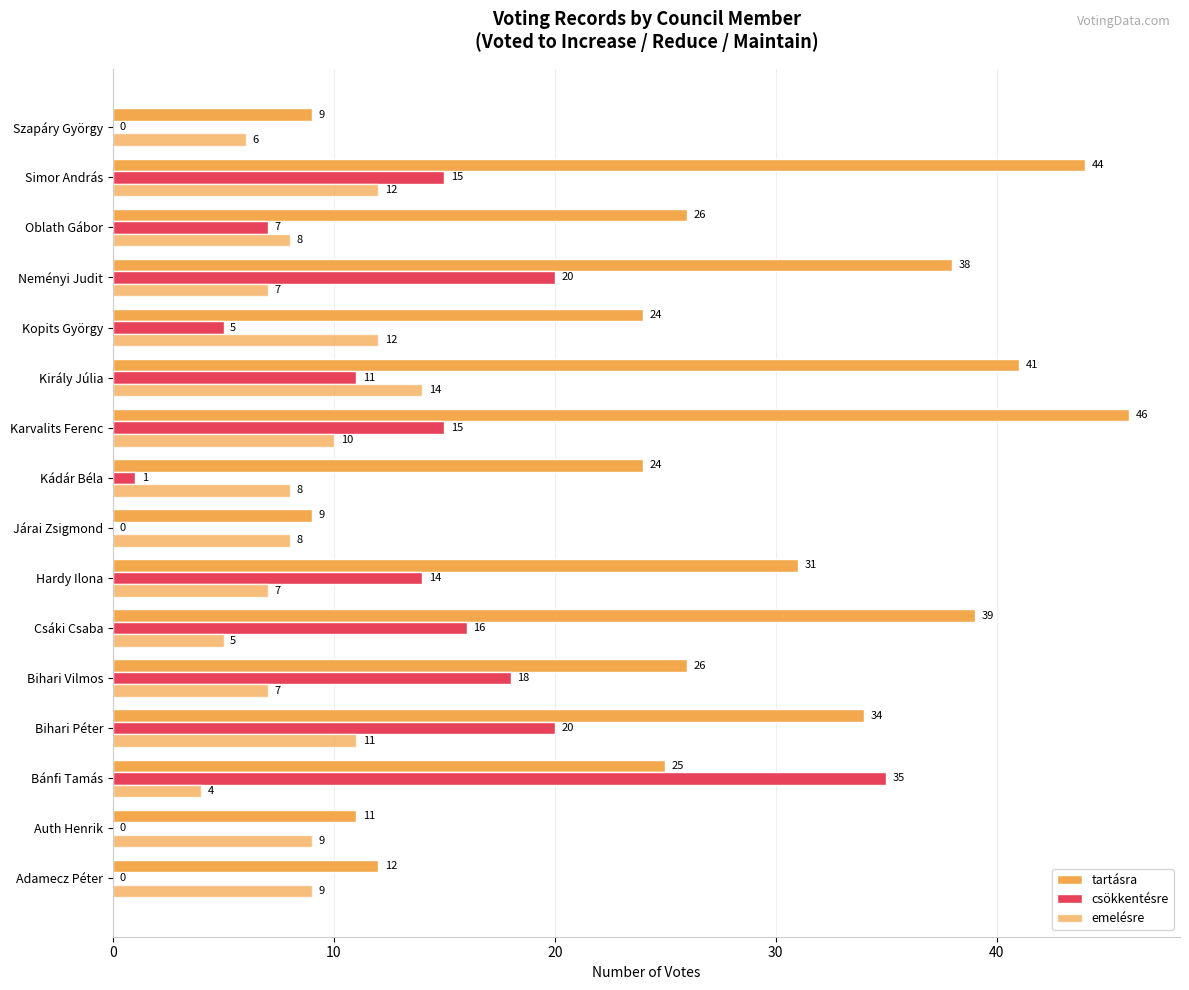

What is the highest value of the emelésre series?

14